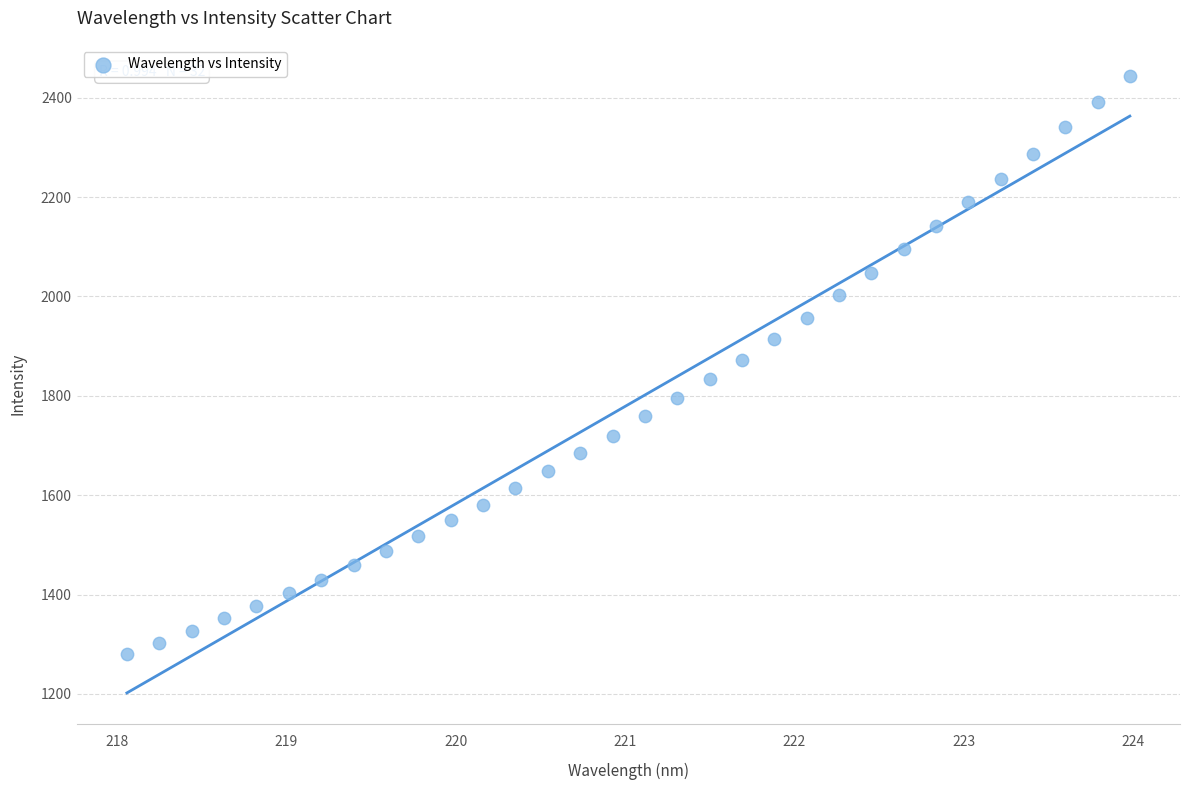

What is the range of X values (max minus min)?

5.9